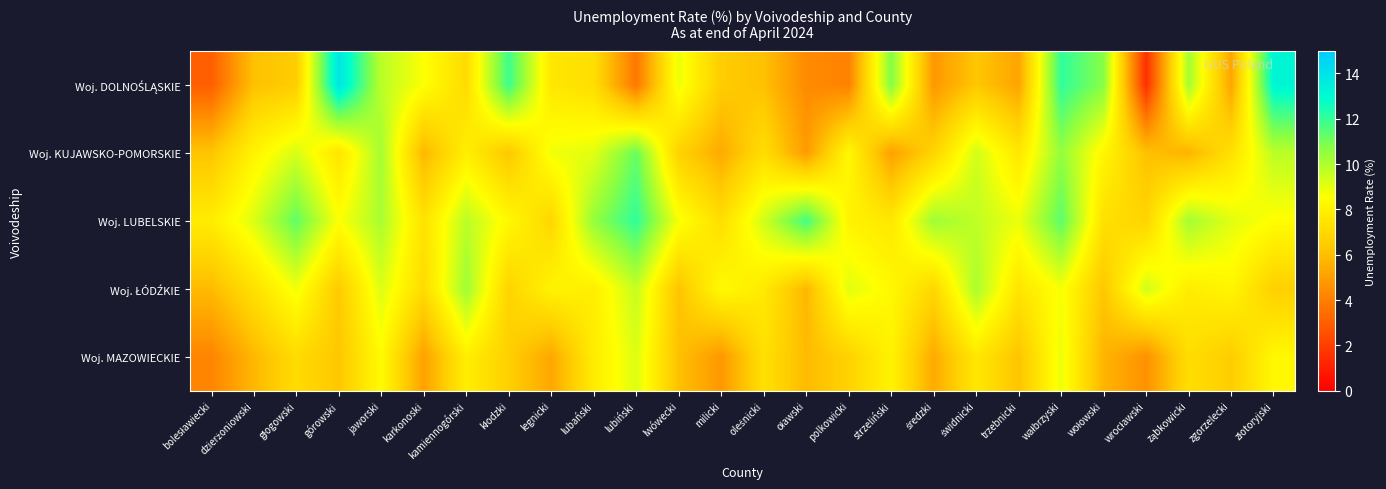

Between oławski and zgorzelecki, which series saw the biggest shift?

Woj. LUBELSKIE